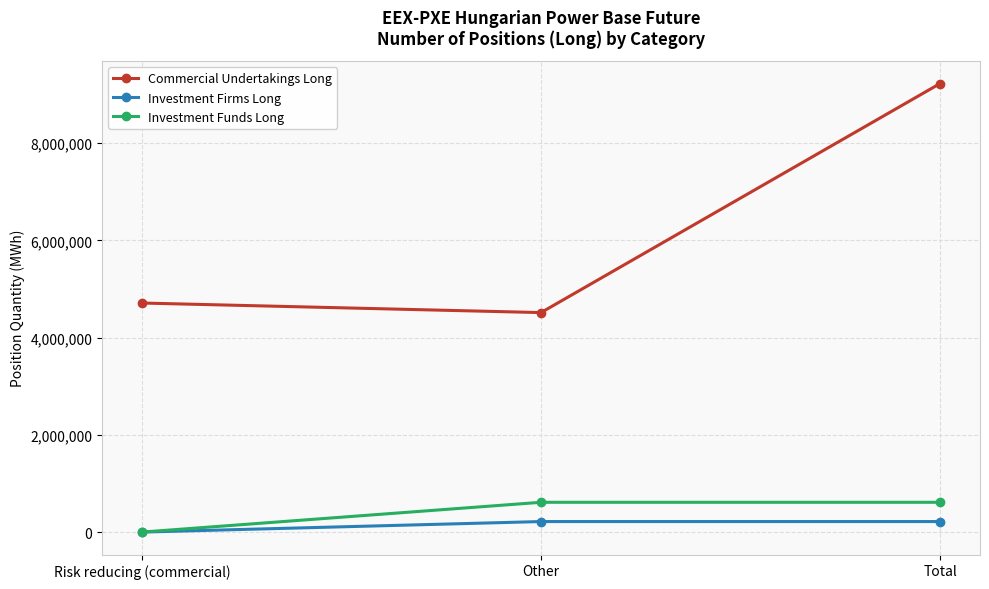

Reading right to left, list all the values displayed in this chart.

Commercial Undertakings Long: 9228198	4515829	4712369
Investment Firms Long: 216997	216997	0
Investment Funds Long: 613126	613126	0